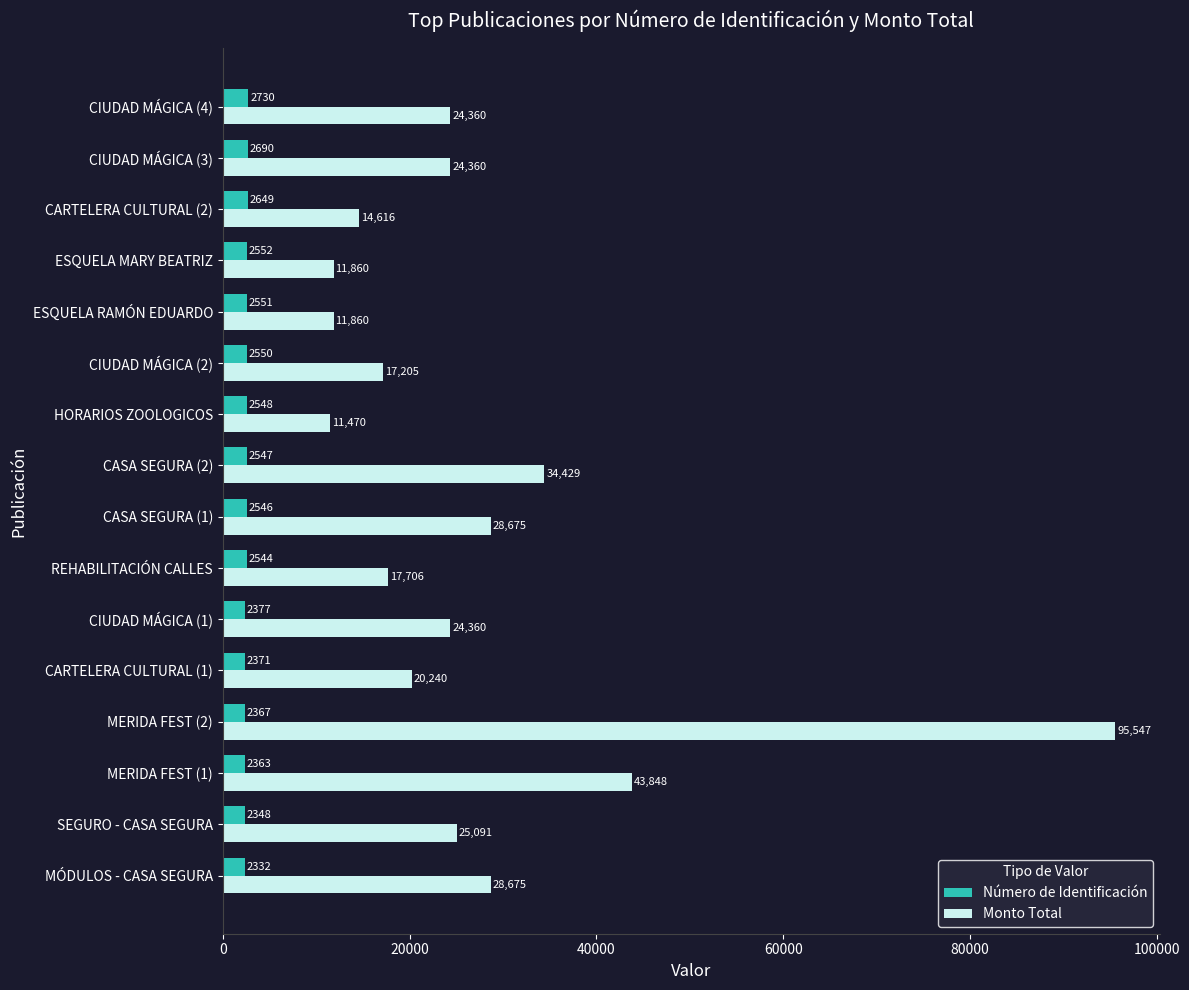

Which series has the widest spread of values?

Monto Total